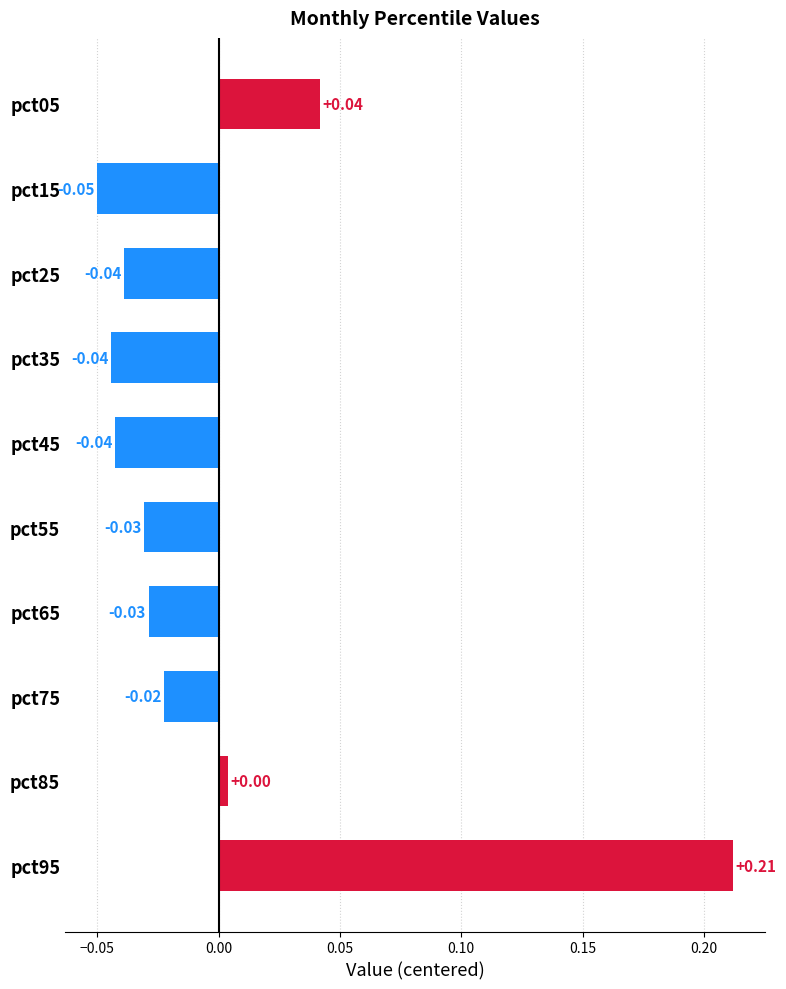

Which has a higher value, pct25 or pct85?

pct85